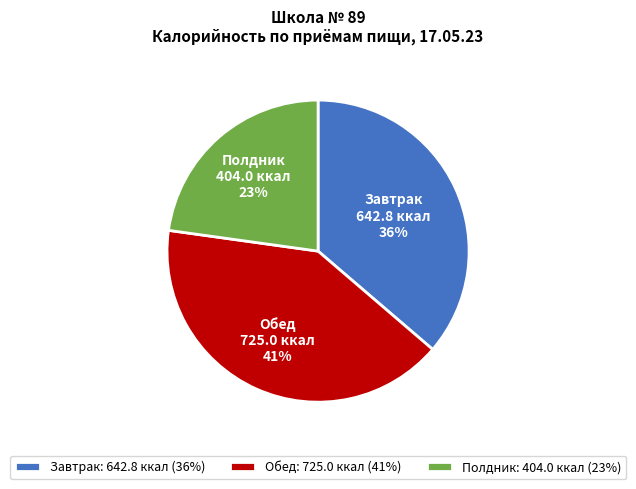

Do Обед and Полдник together represent more than half of the pie?

Yes